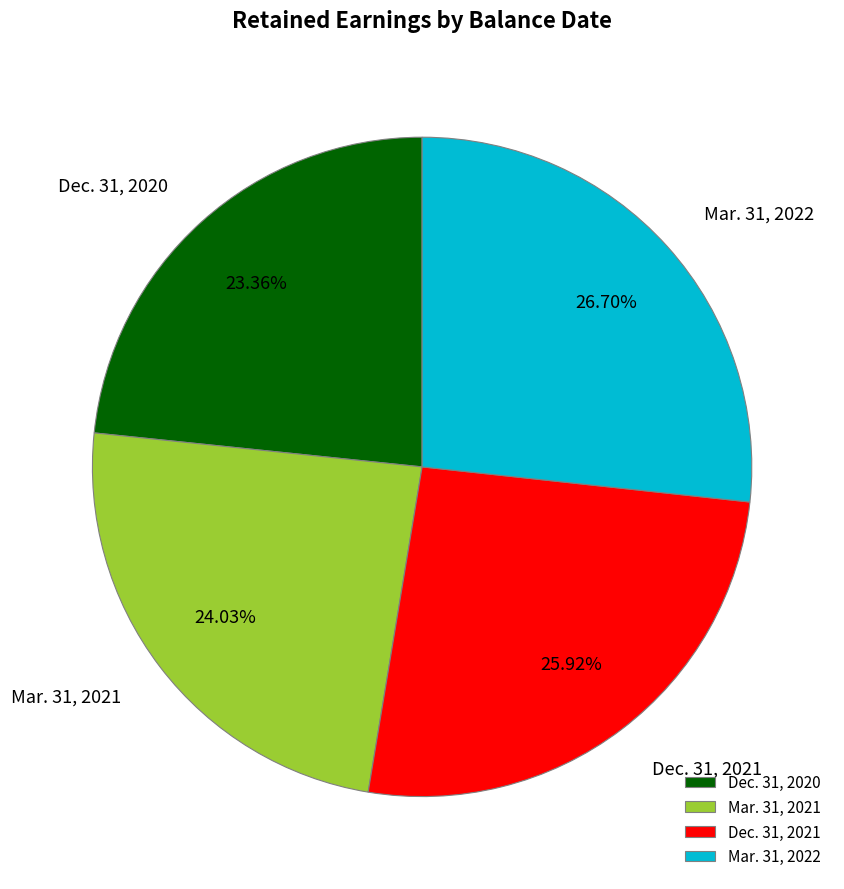

To the nearest percent, what percentage of the pie is Dec. 31, 2020?

23%